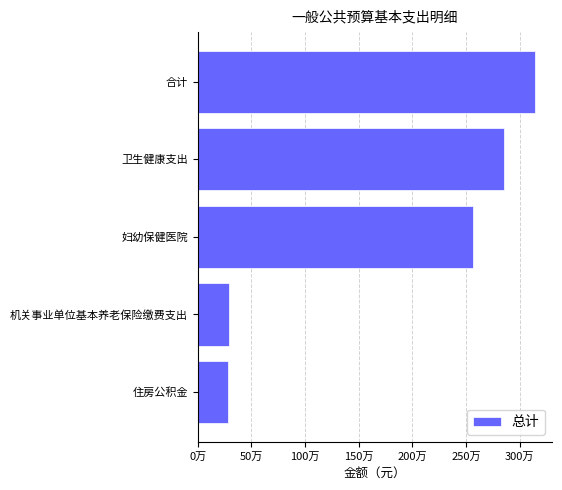

Does the chart contain any negative values?

No